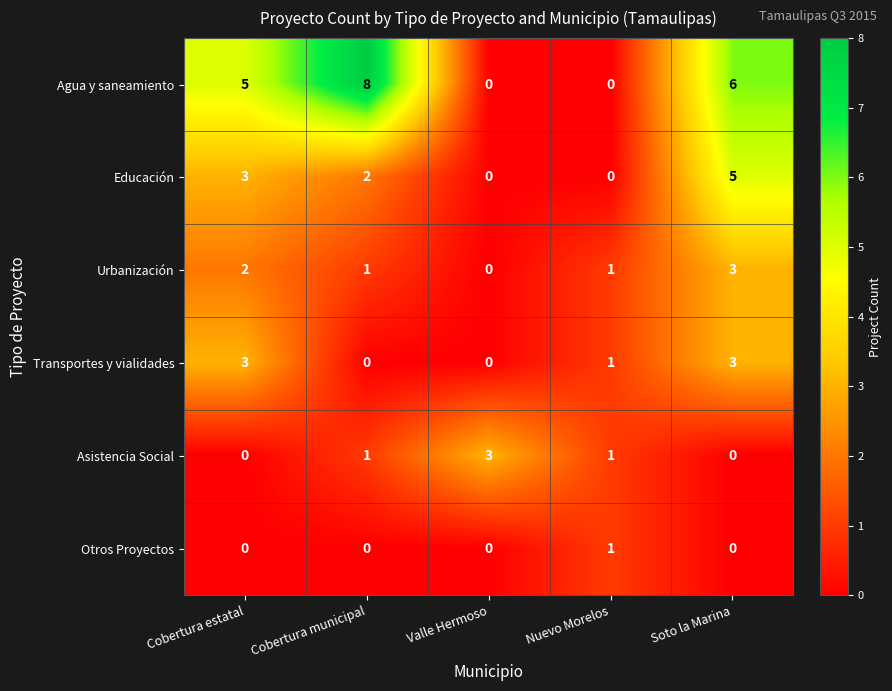

How many positive values does the Agua y saneamiento series have?

3